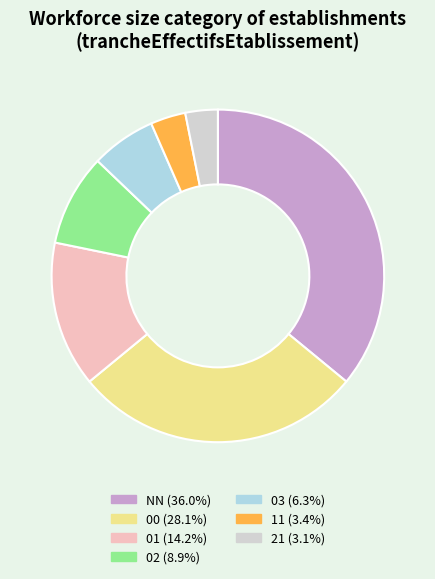

How many slices are in this pie chart?

7